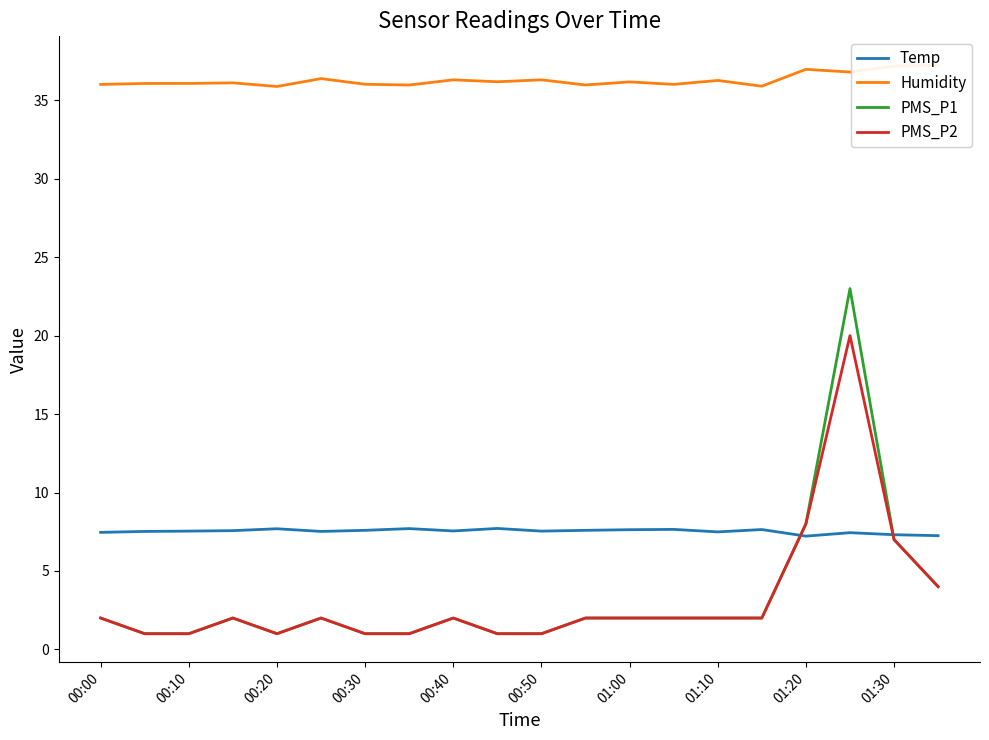

At which label is PMS_P1 closest to 12?

01:20